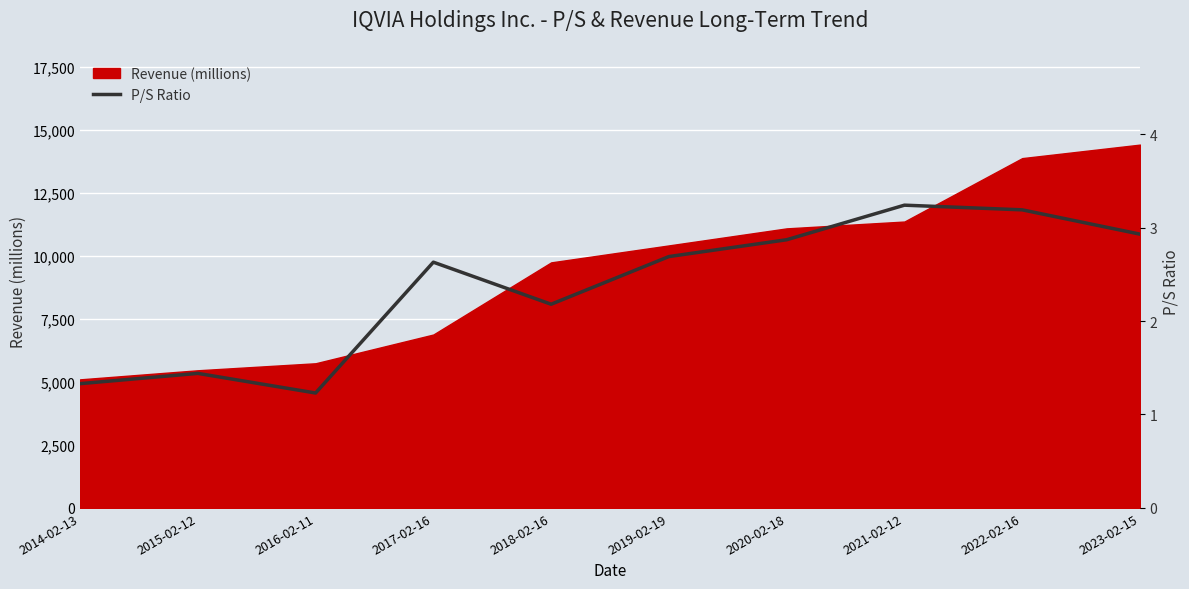

At which category does the data reach its first local valley?

2016-02-11